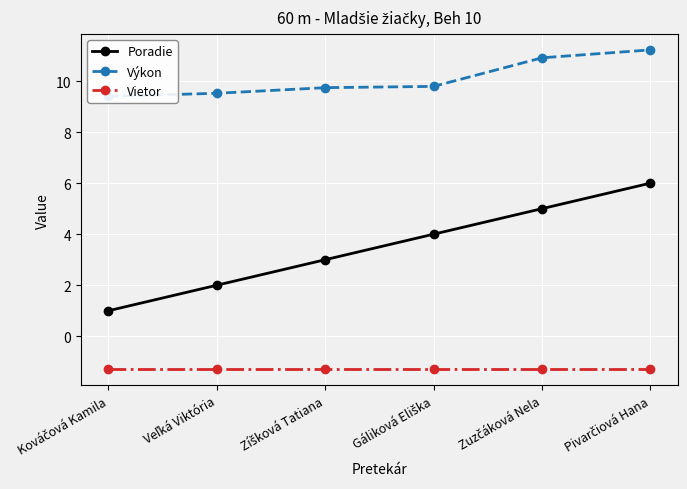

Where is Poradie nearest to the value 3?

Zíšková Tatiana